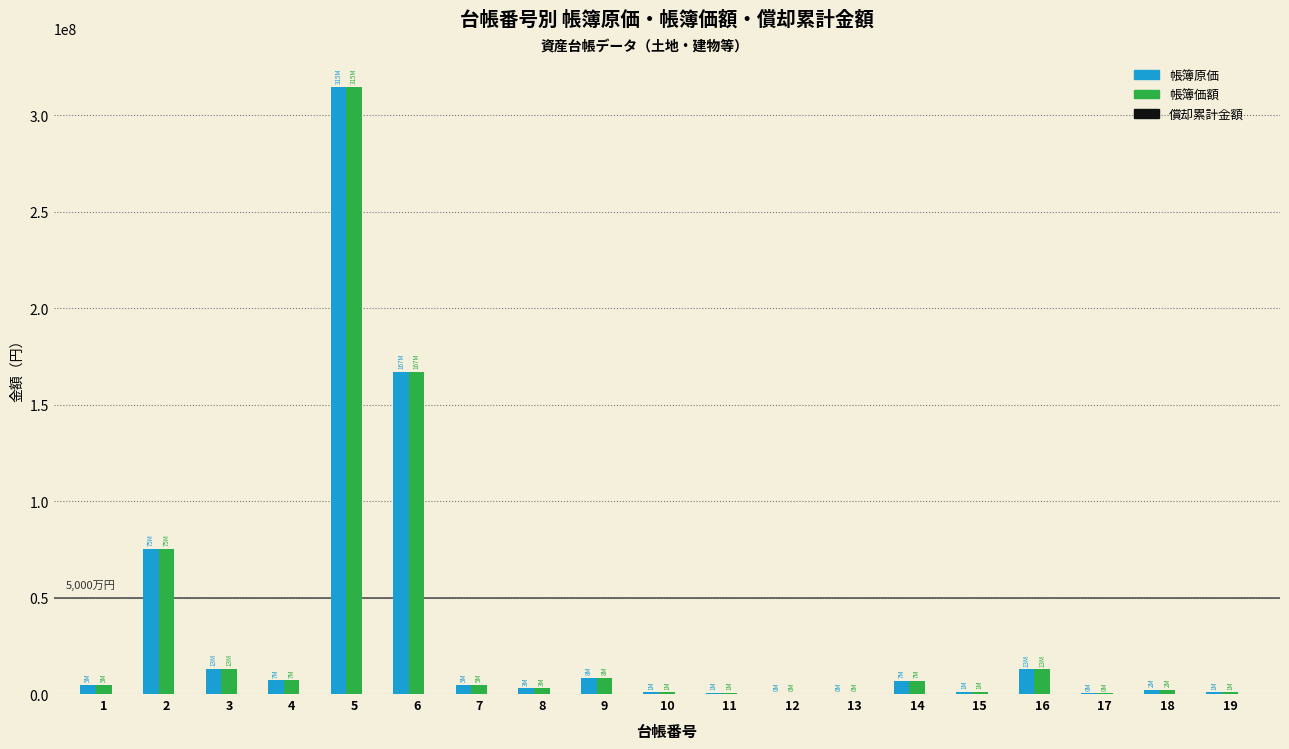

Read the 帳簿原価 value at 18.

2310003